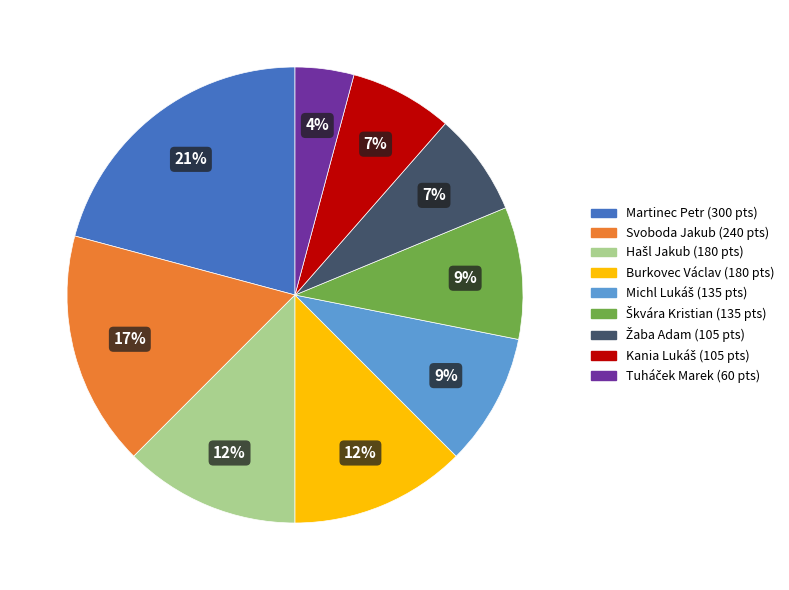

What is the largest slice in the pie chart?

Martinec Petr